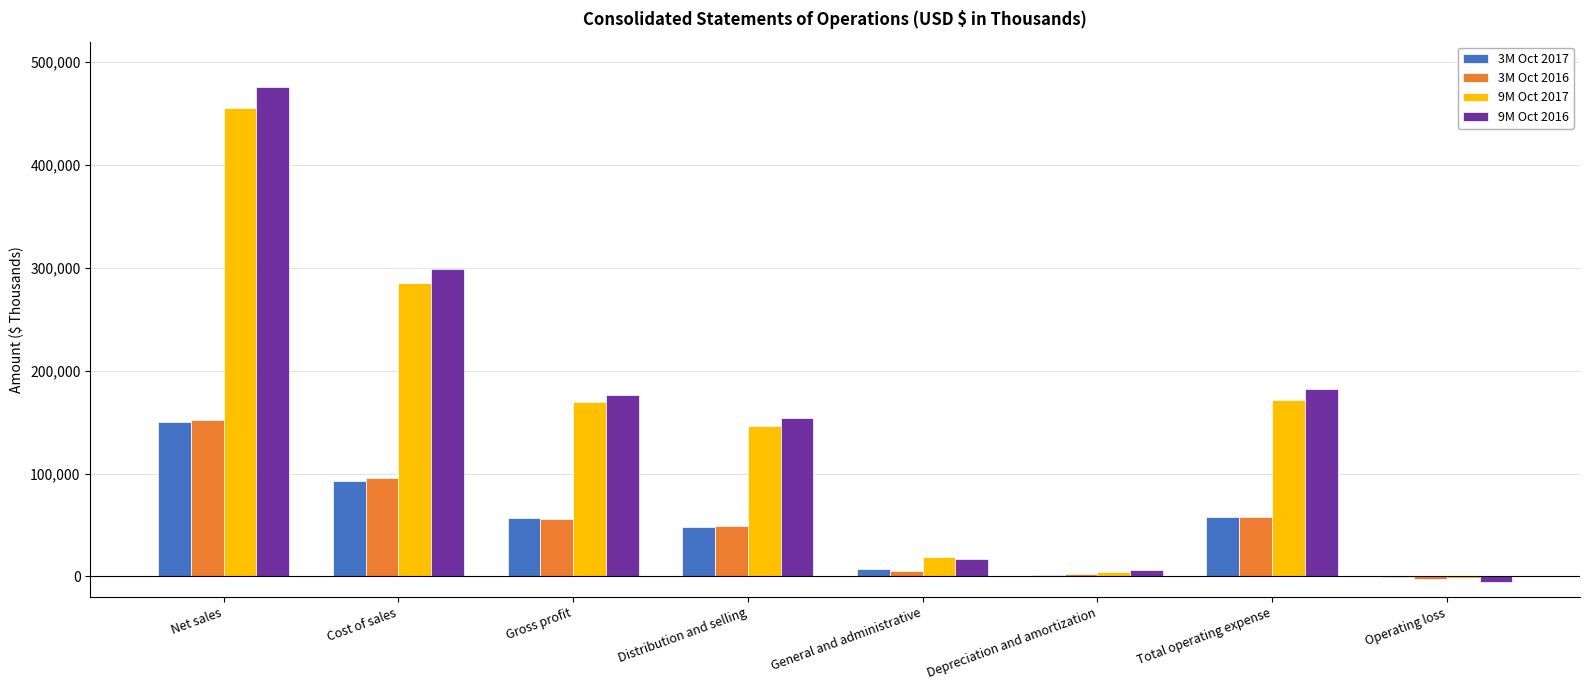

What is the greatest value displayed?

475695